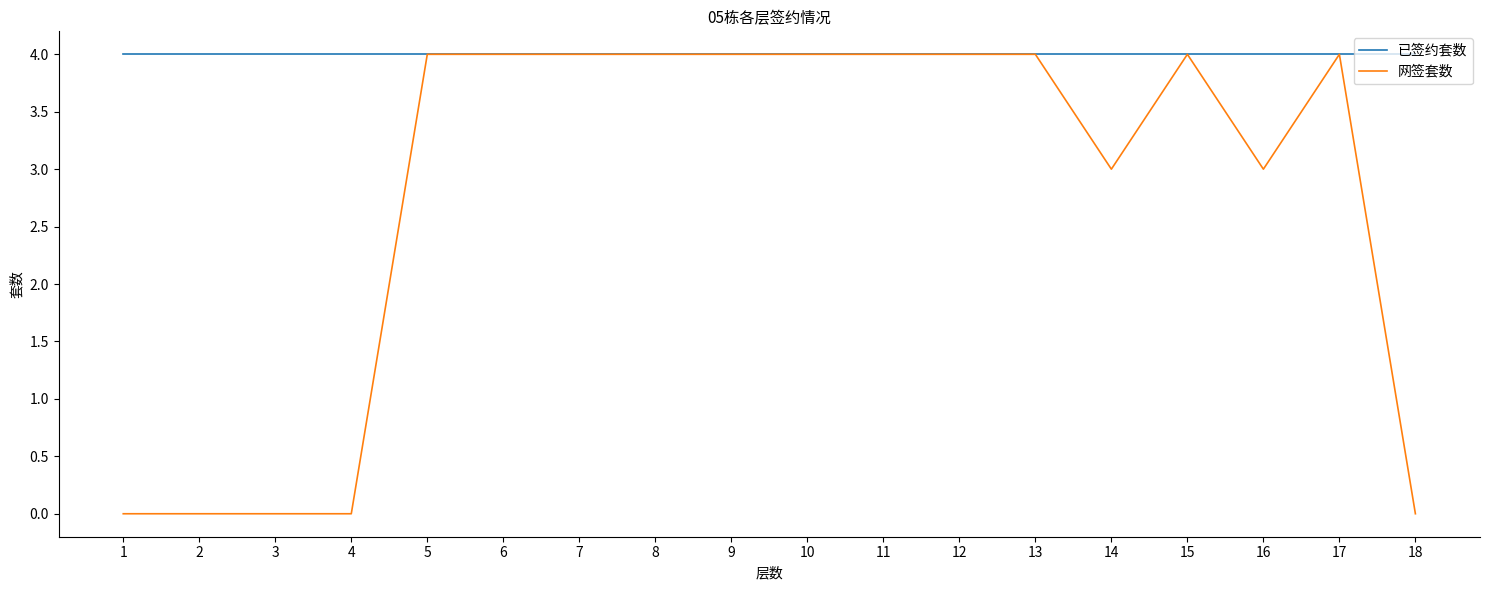

What is the maximum value for 已签约套数?

4